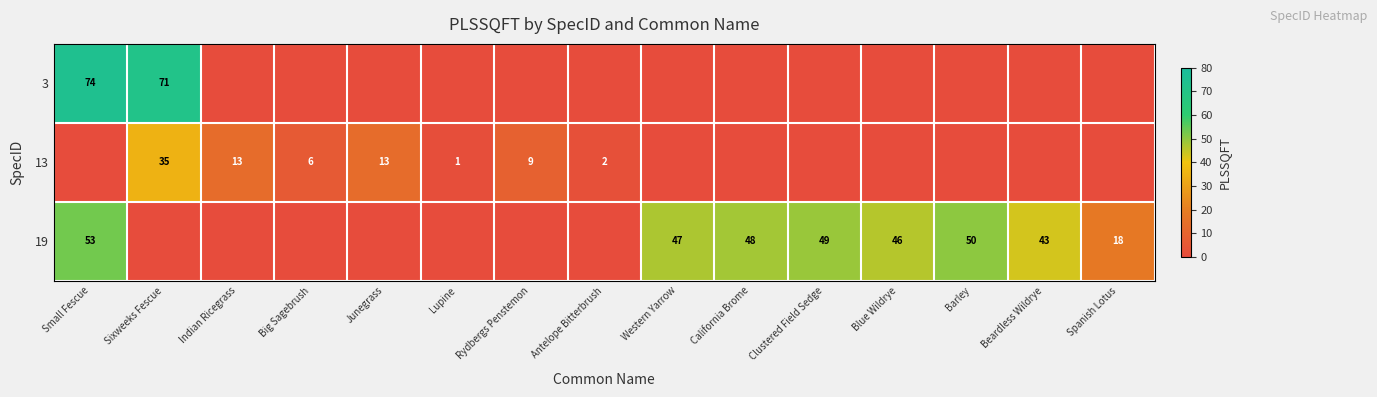

The value of 3 at Small Fescue is 44. True or false?

False